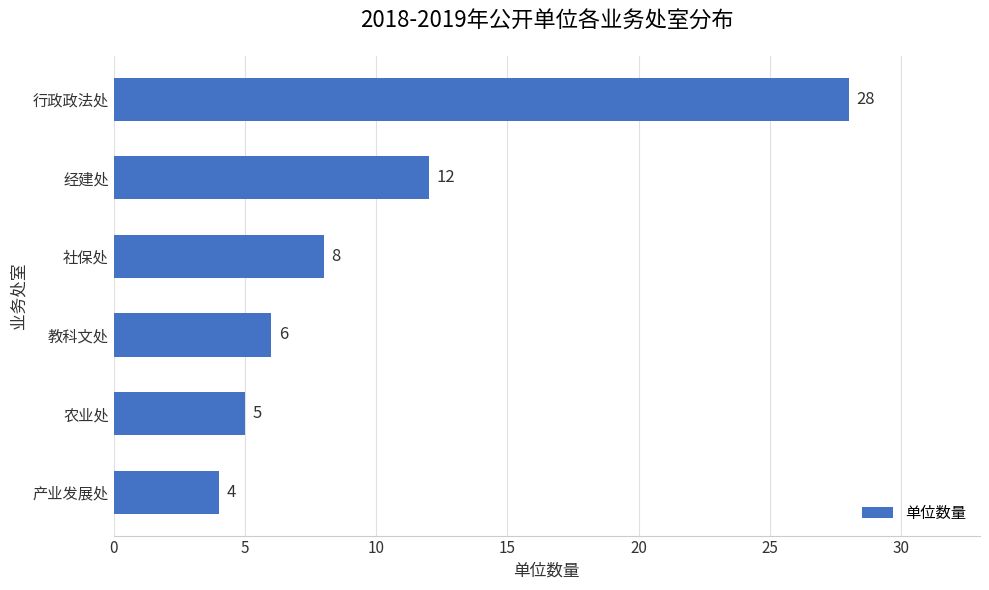

Reading top to bottom, list all the values displayed in this chart.

行政政法处=28	经建处=12	社保处=8	教科文处=6	农业处=5	产业发展处=4